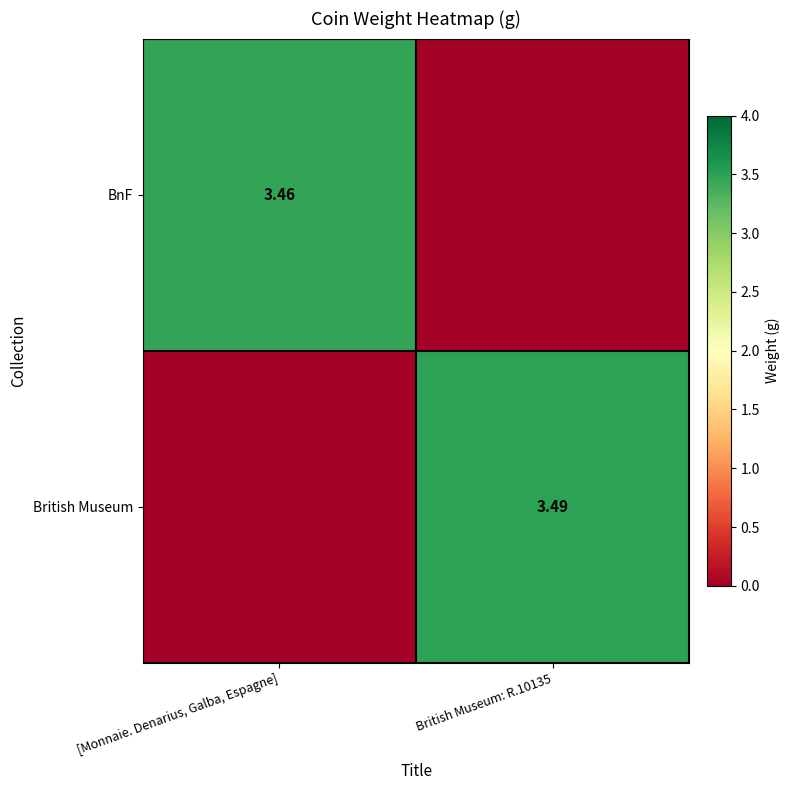

At which label does British Museum first exceed 3?

British Museum: R.10135